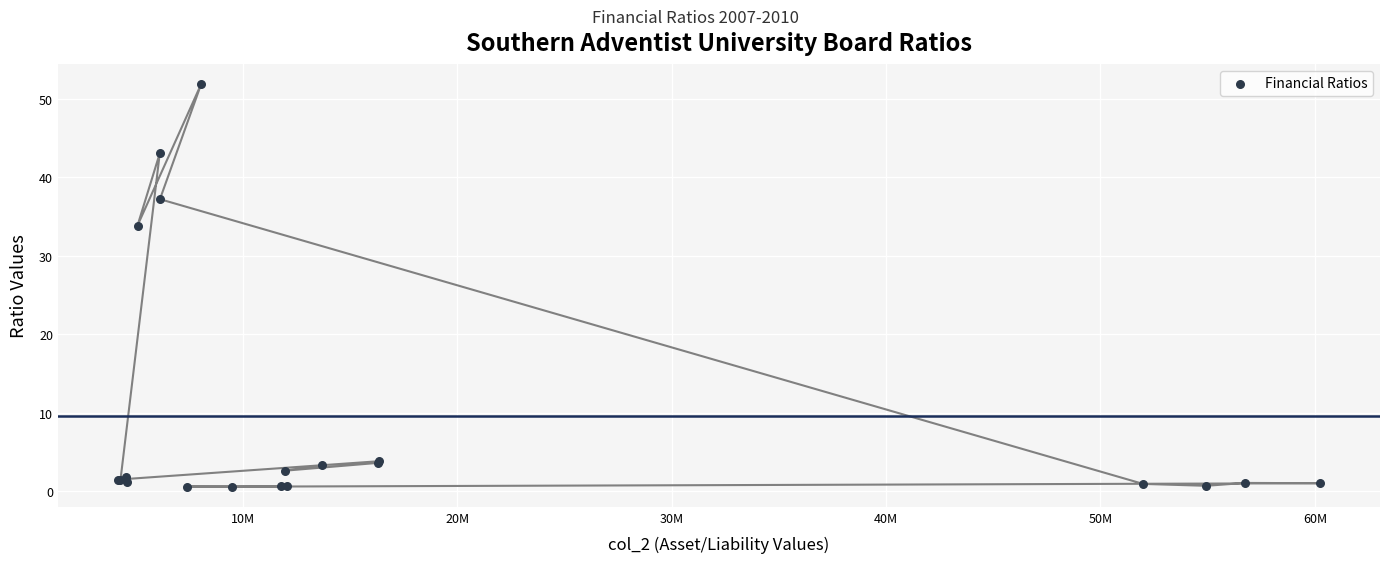

What Y value in the scatter plot is closest to 26?

33.8